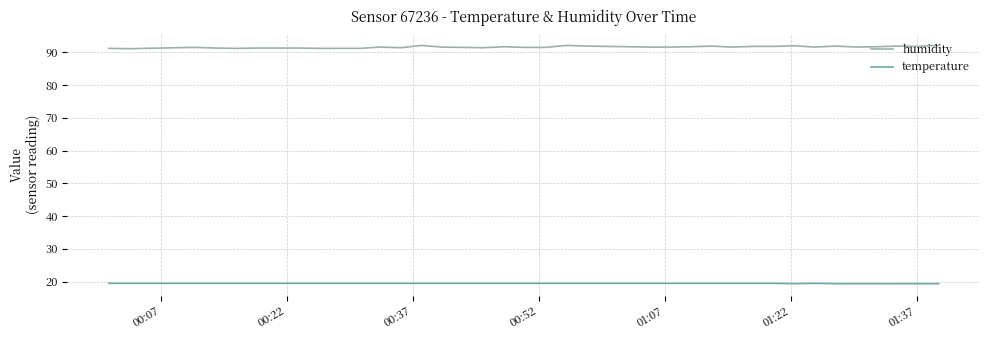

What is the lowest value of the humidity series?

91.1